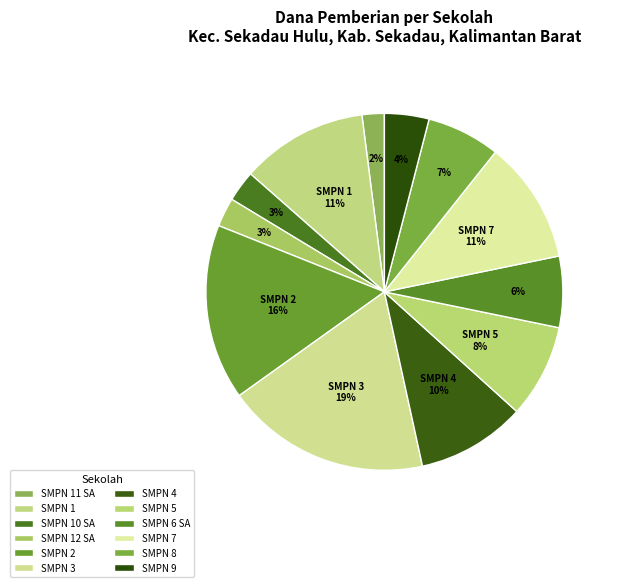

How many slices are in this pie chart?

12